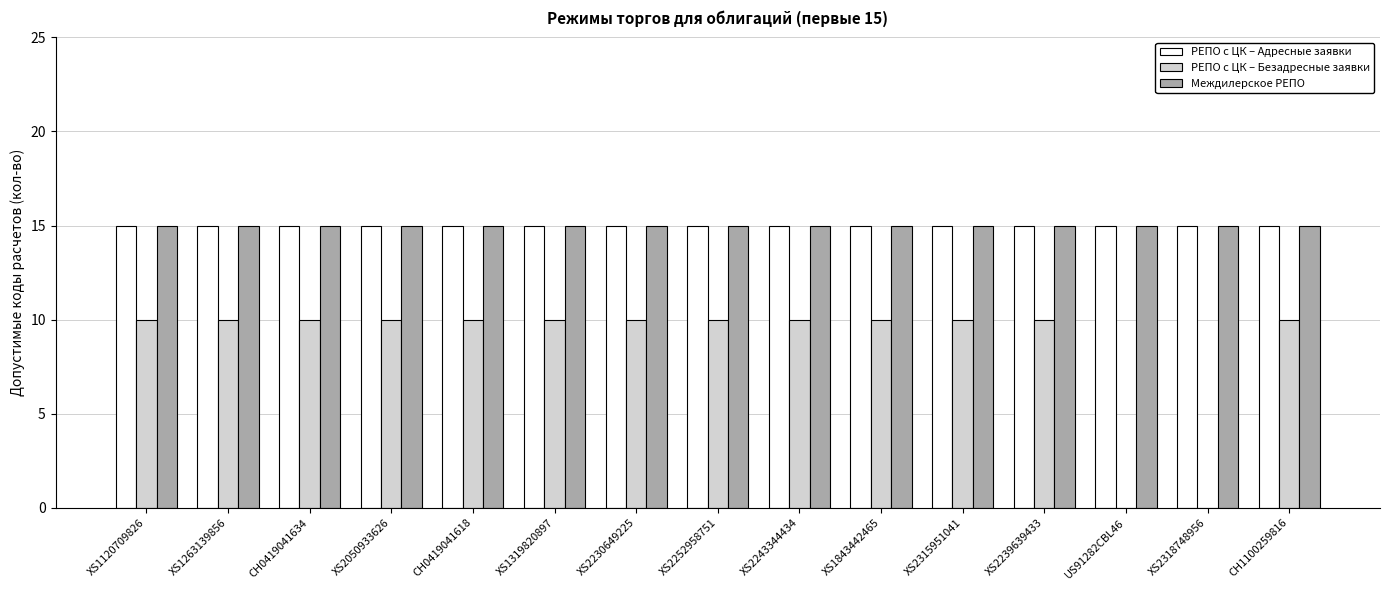

True or false: Междилерское РЕПО has a value of 15 at XS1263139856.

True